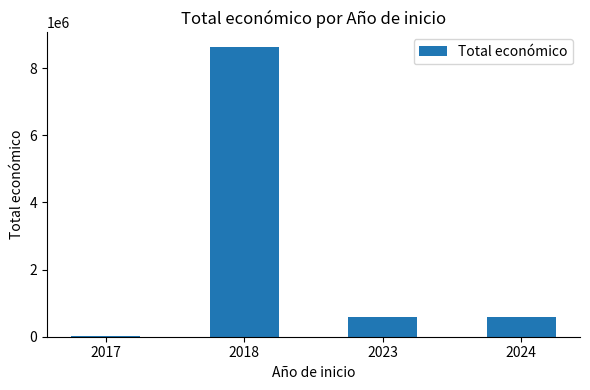

Is it true that the value at 2018 is 8631316?

True